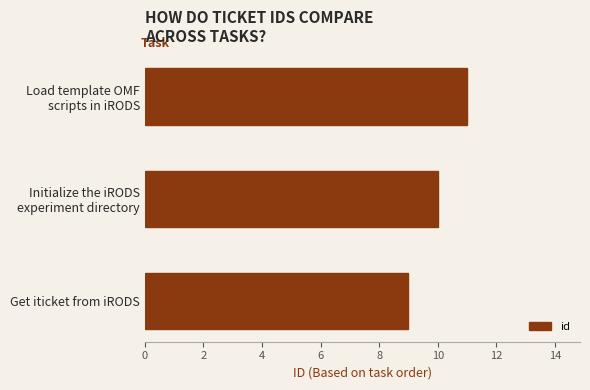

What value does the data have at Get iticket from iRODS?

9